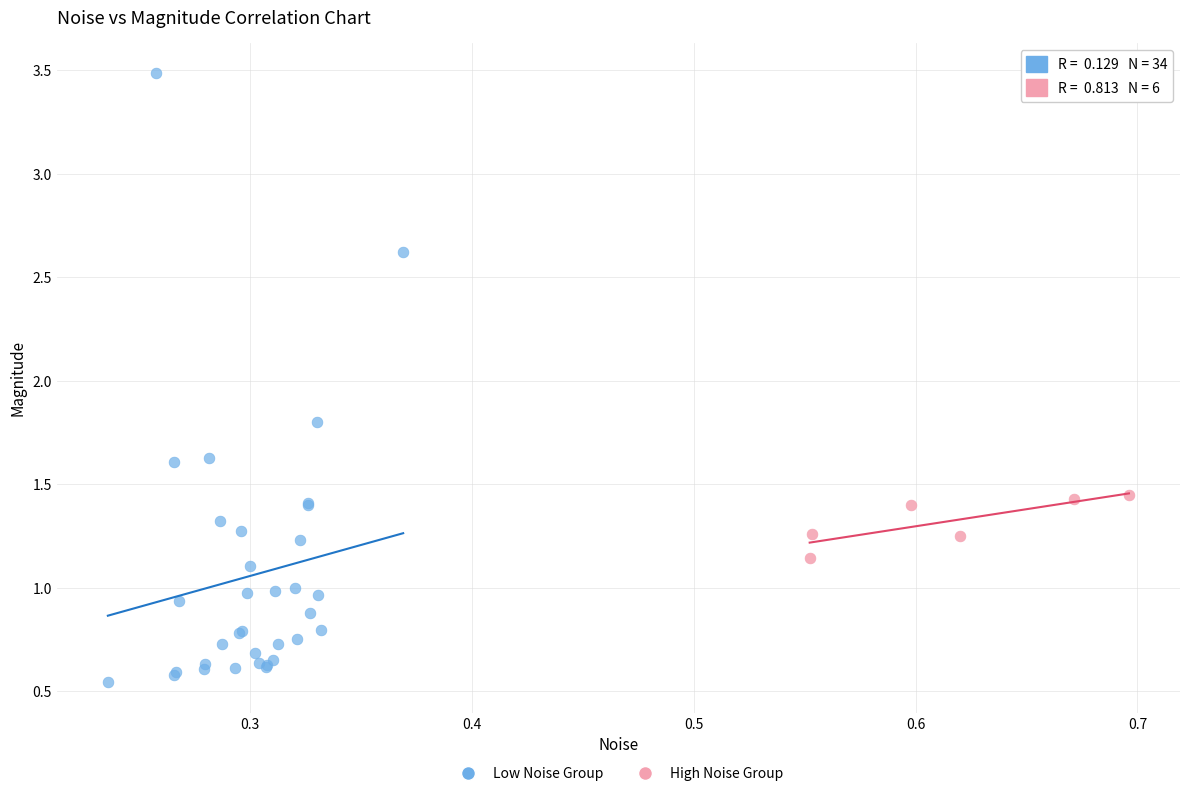

Which series contains the highest Y value?

Low Noise Group